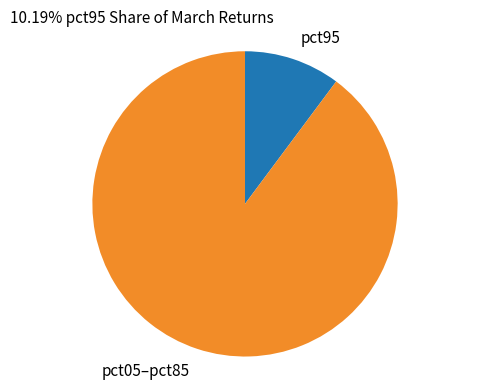

Between pct95 and pct05–pct85, which is larger?

pct05–pct85